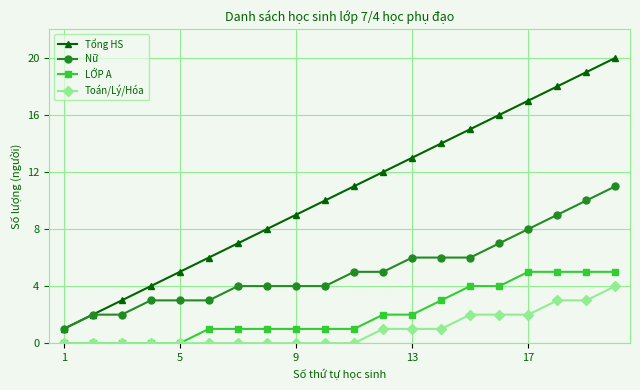

How many lines are shown in the chart?

4